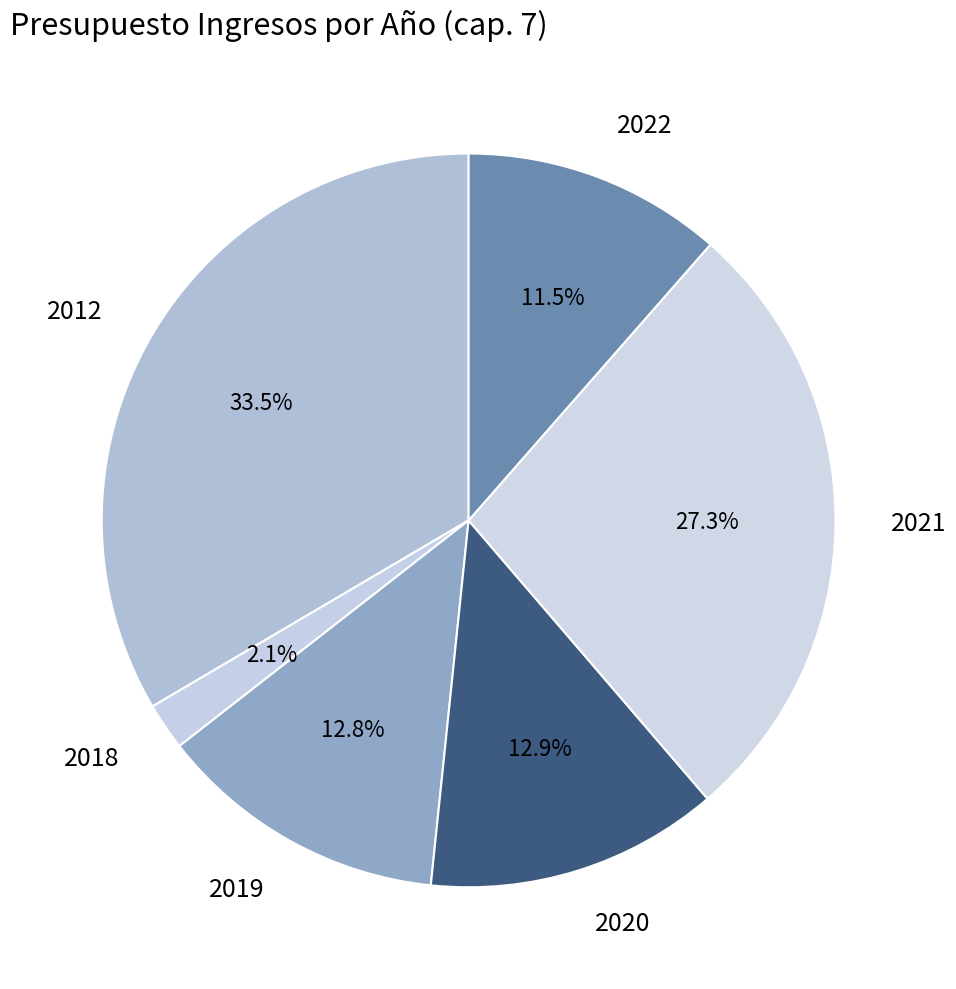

To the nearest percent, what is the difference between the largest and smallest slice percentages?

31%